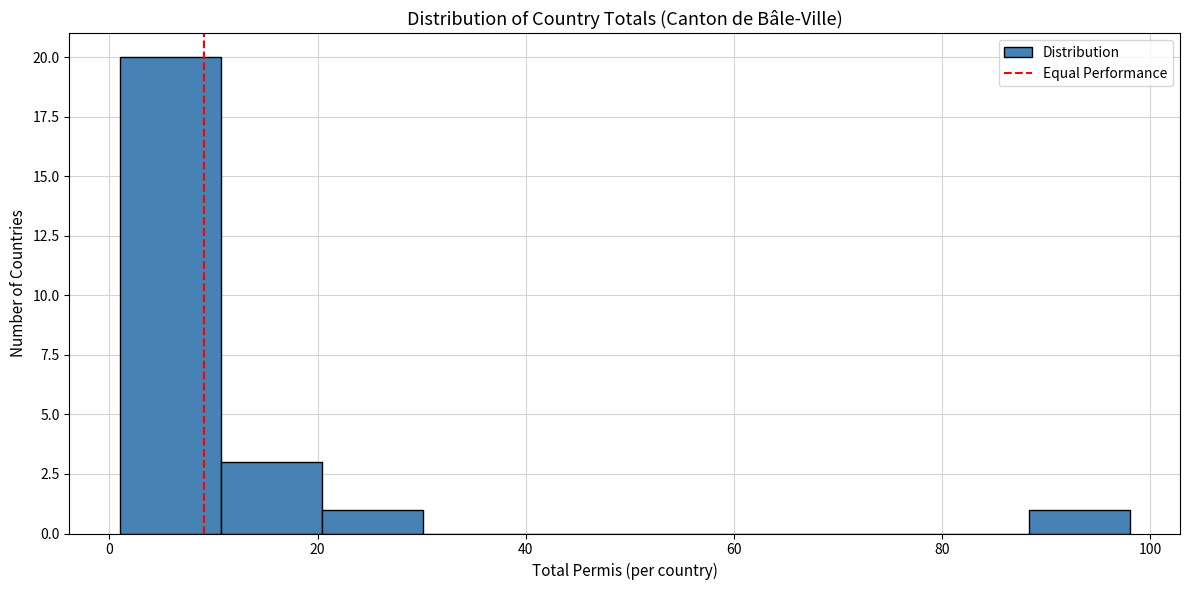

Reading left to right, transcribe this chart: for each bar, give the range it covers on the x-axis and its height. Neither the bar edges nor the heights are printed on the chart, so give them approximately, as read against the axes.

2 to 10: 20
10 to 20: 3
20 to 30: 1
30 to 40: 0
40 to 50: 0
50 to 60: 0
60 to 68: 0
68 to 78: 0
78 to 88: 0
88 to 98: 1